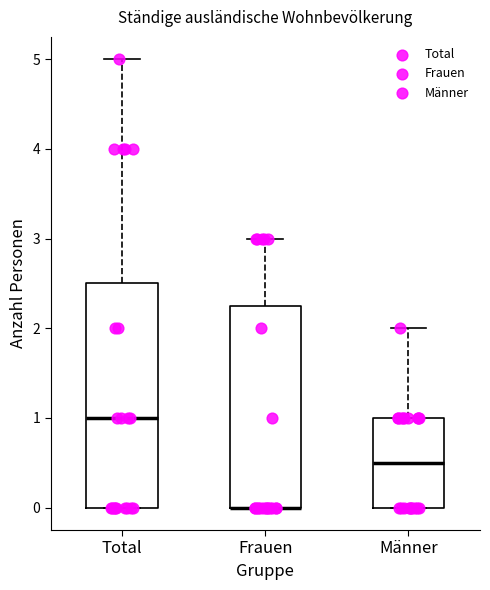

Reading left to right, read every box against the y-axis: the position of its median line, the range the box covers, and the ends of its whiskers. The values are not printed on the chart, so give them approximately, as read against the axis.

Total: median 1.0, box 0.0 to 2.5, whiskers 0.0 to 5.0
Frauen: median 0.0 (drawn on the box's lower edge), box 0.0 to 2.3, whiskers 0.0 to 3.0
Männer: median 0.5, box 0.0 to 1.0, whiskers 0.0 to 2.0